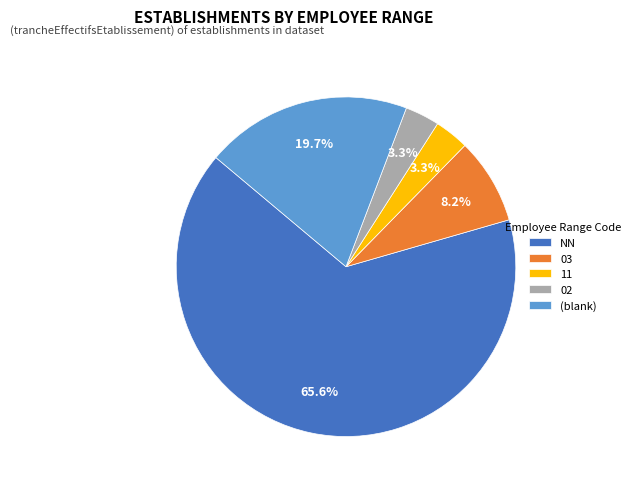

Is there any slice that represents more than half of the pie?

Yes